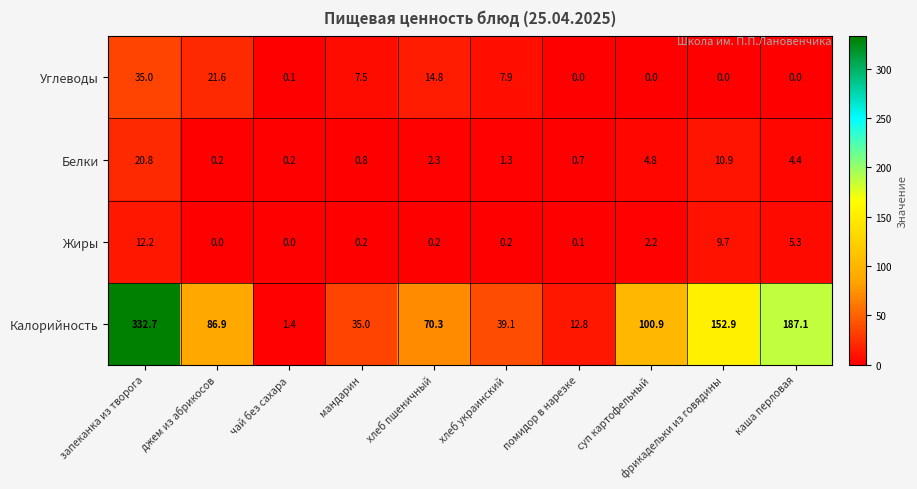

What is the sum of all Калорийность values?

1019.1